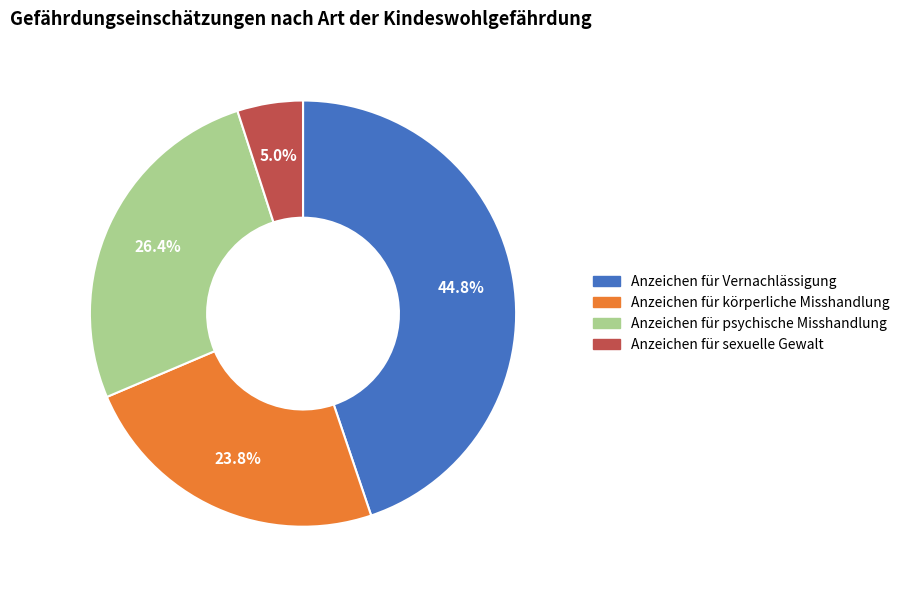

Approximately how many times larger is the value at Anzeichen für Vernachlässigung compared to Anzeichen für körperliche Misshandlung?

1.9